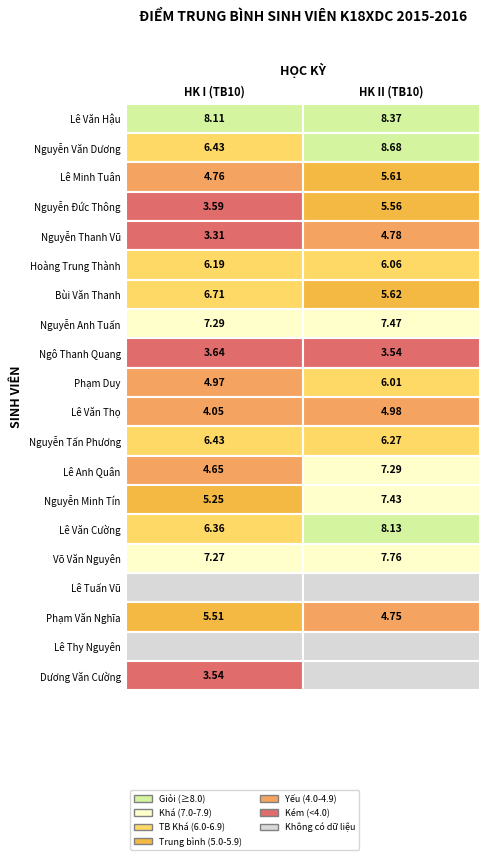

What value does the Phạm Duy series have at 0?

5.0